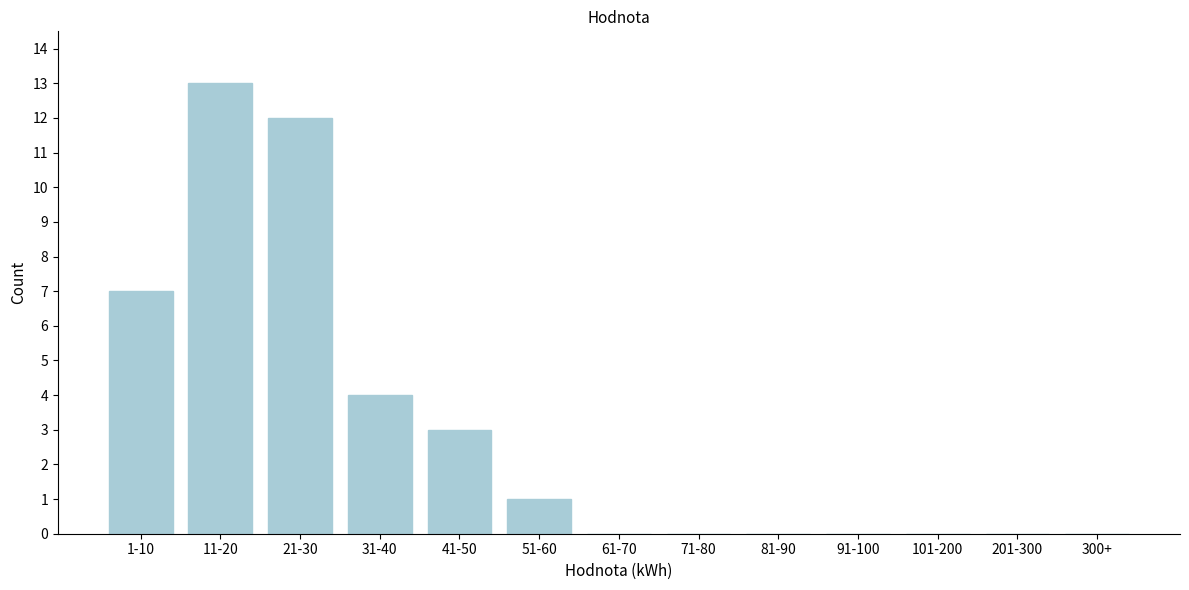

Reading left to right, what are all the values shown in this chart?

1-10=7	11-20=13	21-30=12	31-40=4	41-50=3	51-60=1	61-70=0	71-80=0	81-90=0	91-100=0	101-200=0	201-300=0	300+=0